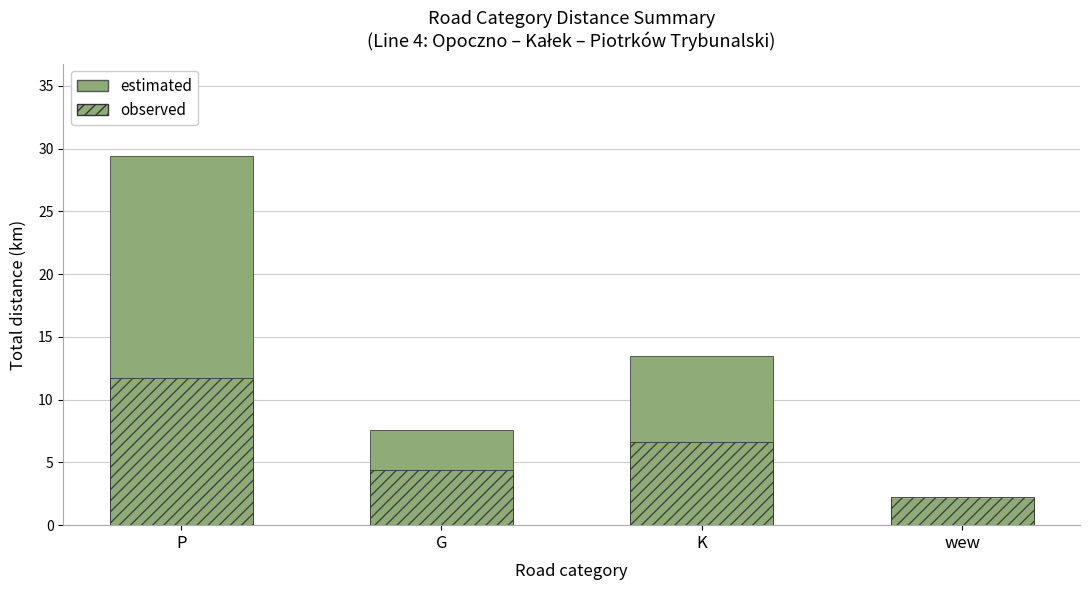

Is the value of observed at P greater than the value of estimated at P?

No